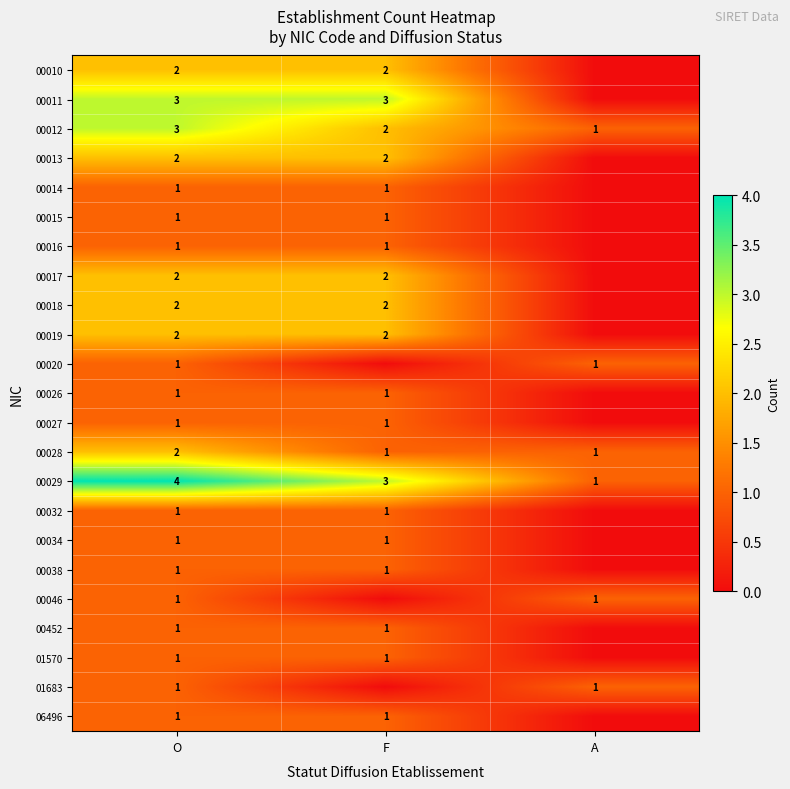

Is it true that 00038 equals 1 at F?

True